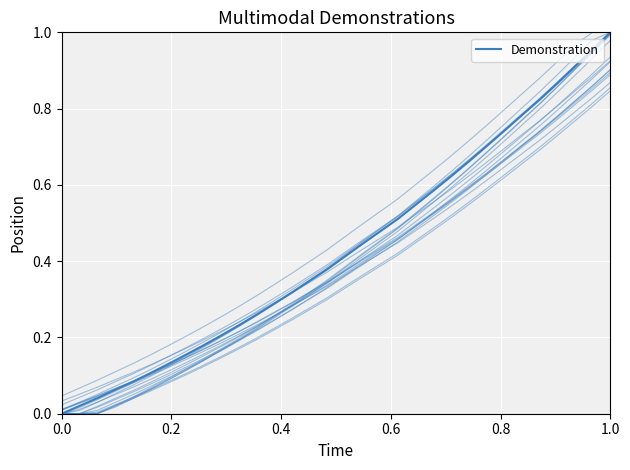

What is the sum of all values?

15.4